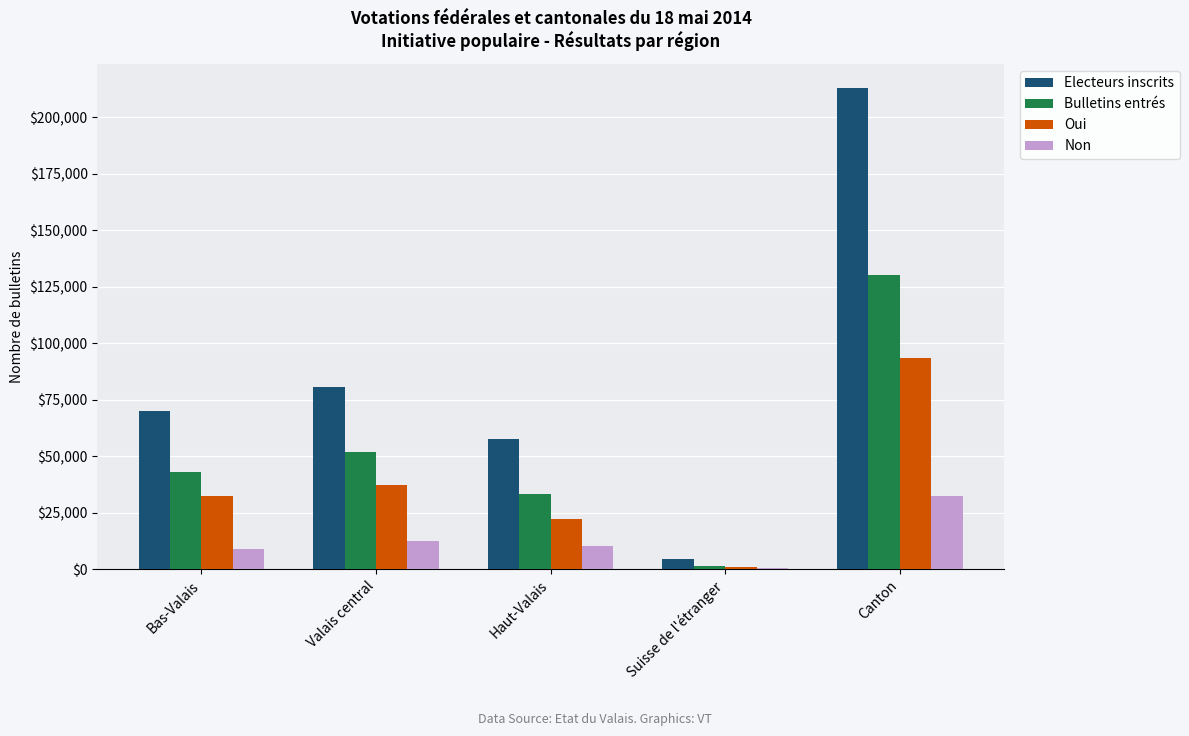

Which label corresponds to the largest value in the chart?

Canton